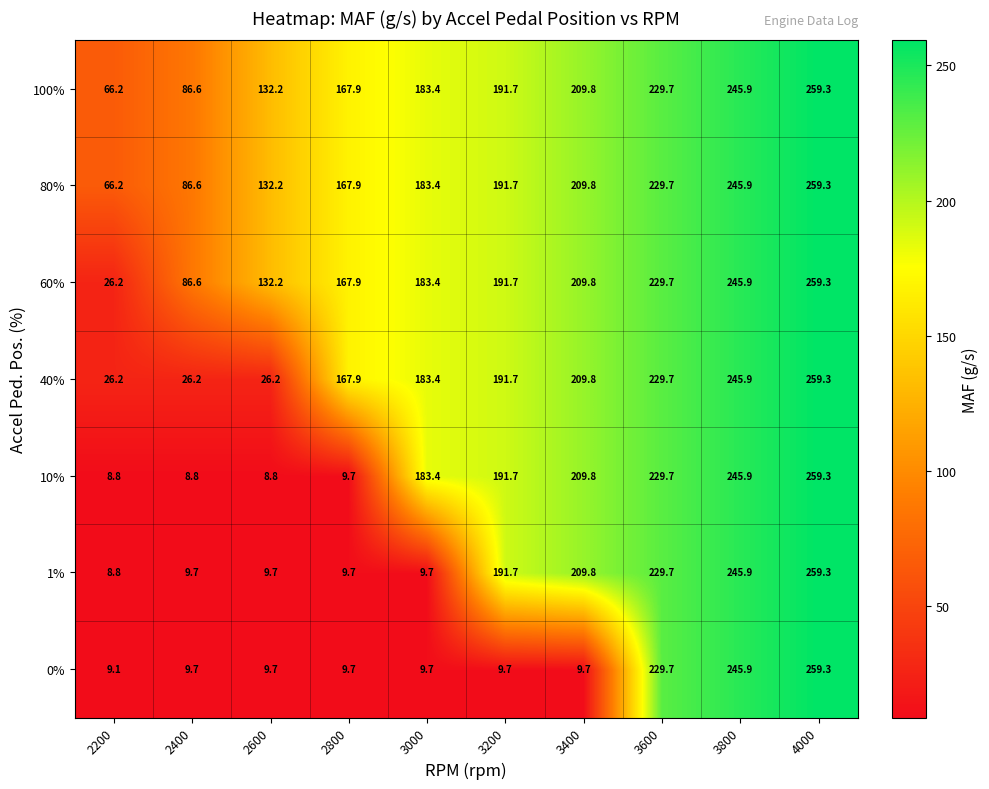

How many distinct data groups are displayed?

7